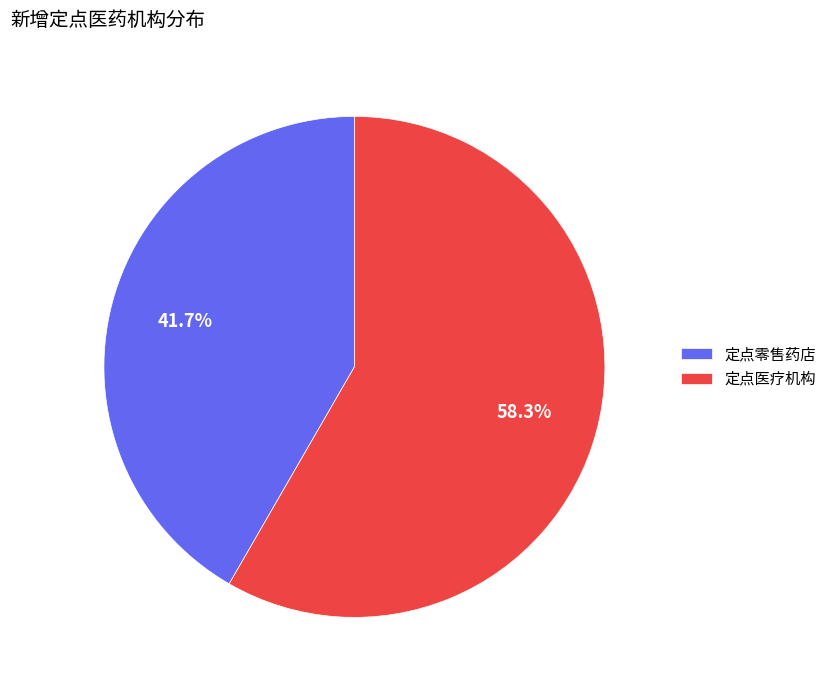

Which has a higher value, 定点零售药店 or 定点医疗机构?

定点医疗机构